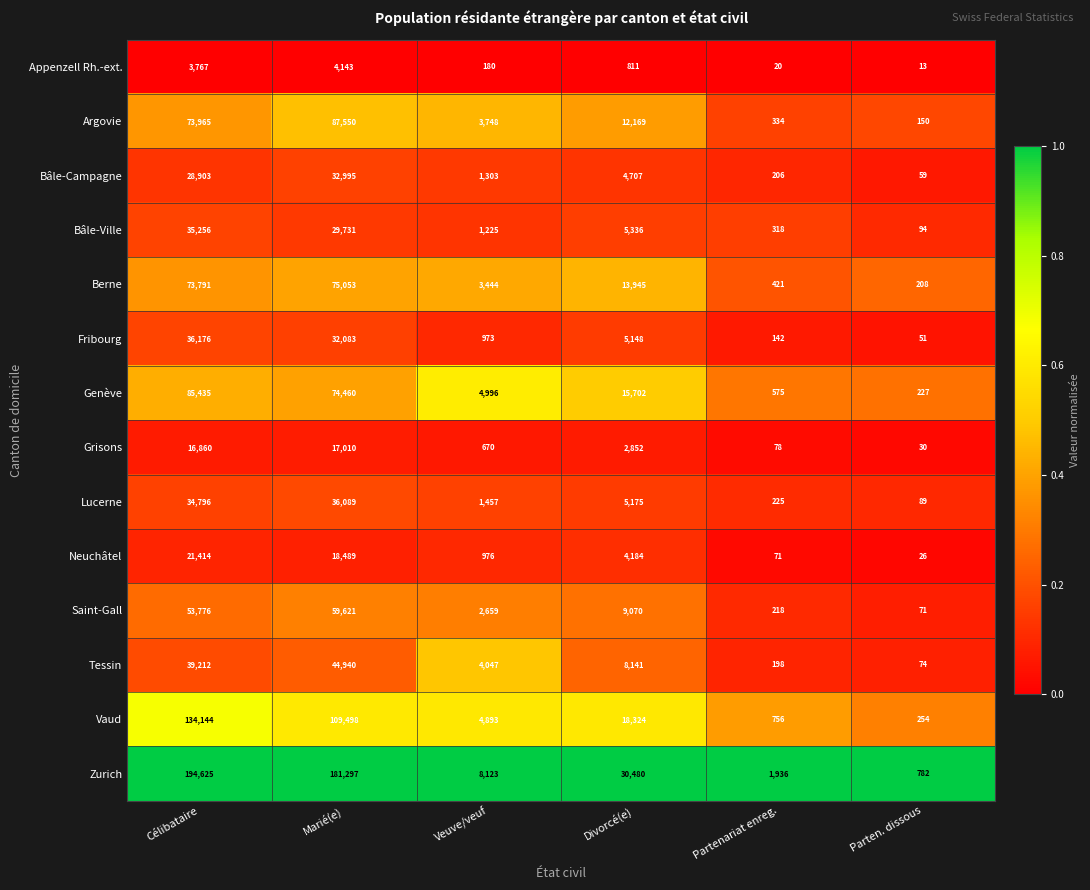

Between Partenariat enreg. and Parten. dissous, which series saw the biggest shift?

Zurich